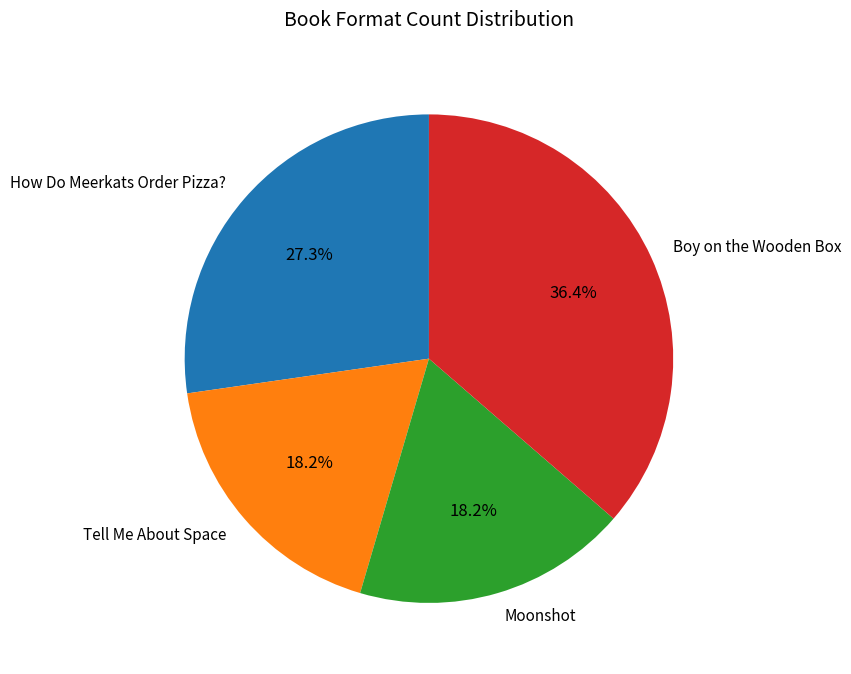

To the nearest percent, what is the difference between the How Do Meerkats Order Pizza? and Boy on the Wooden Box slice percentages?

9%